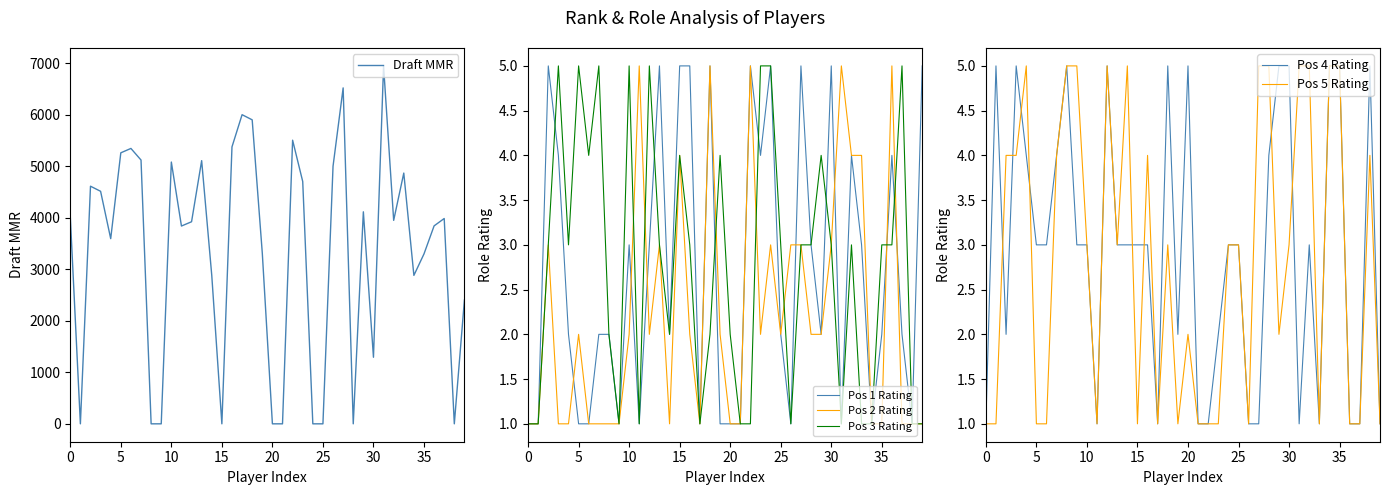

True or false: Pos 3 Rating has a value of 5 at 10.

True